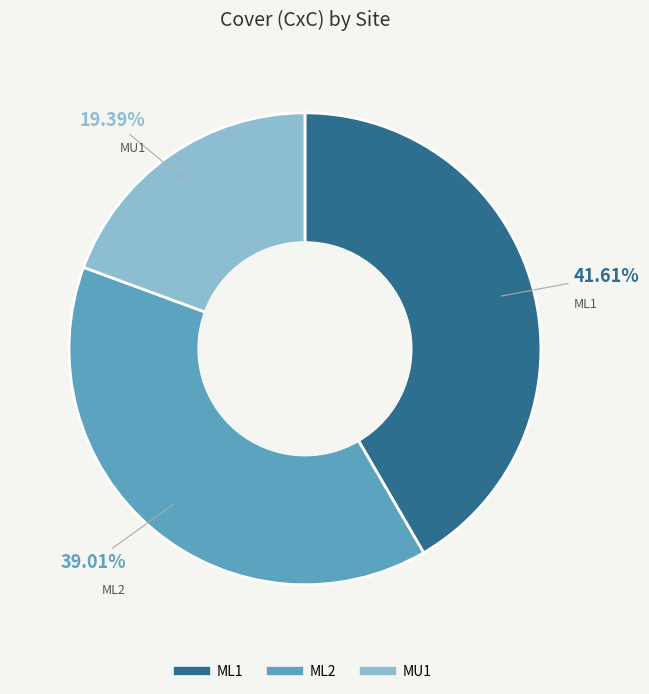

Which slice is the smallest?

MU1